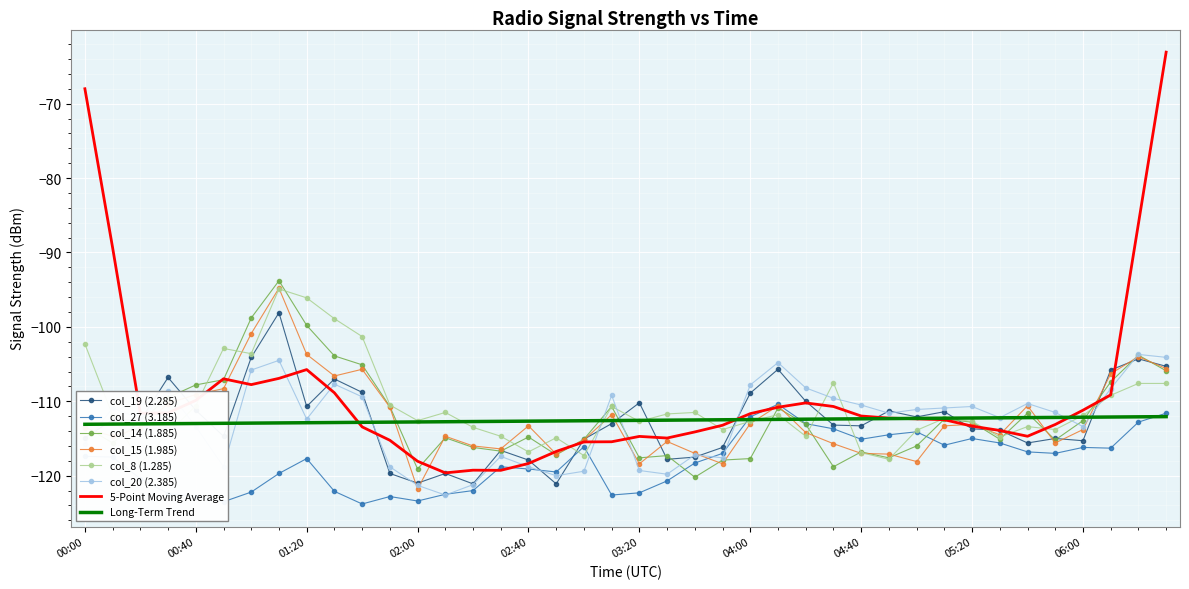

What is the maximum value for col_14 (1.885)?

-93.8